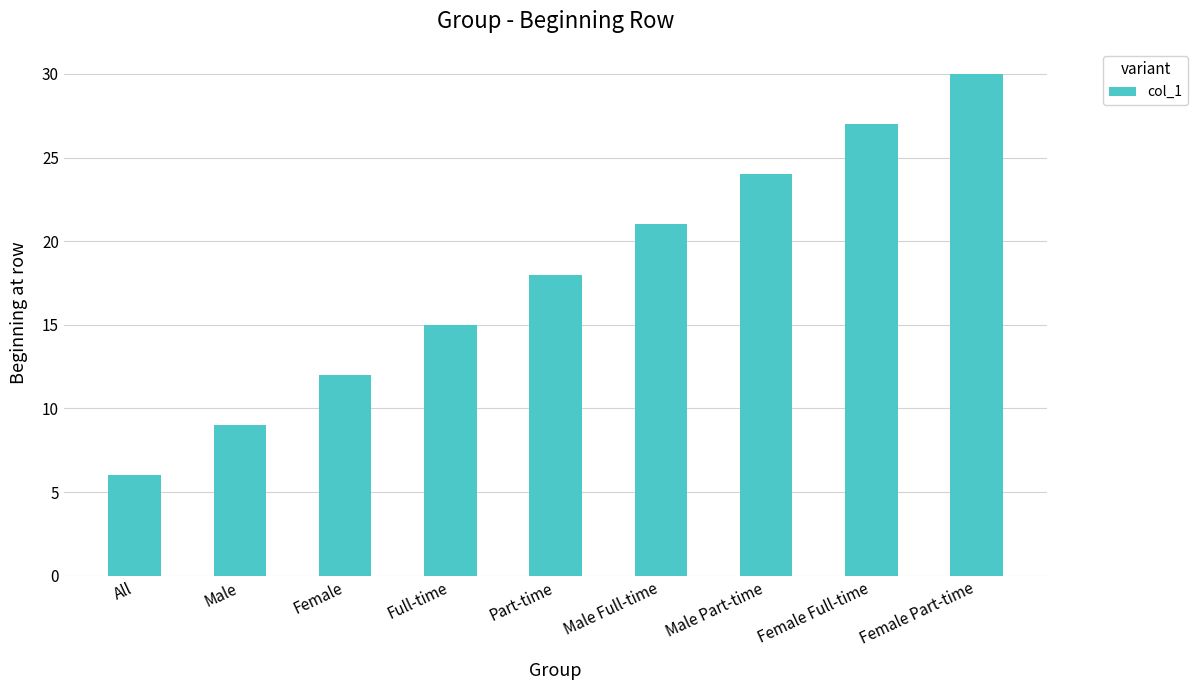

List the labels in order of value, smallest first.

All, Male, Female, Full-time, Part-time, Male Full-time, Male Part-time, Female Full-time, Female Part-time